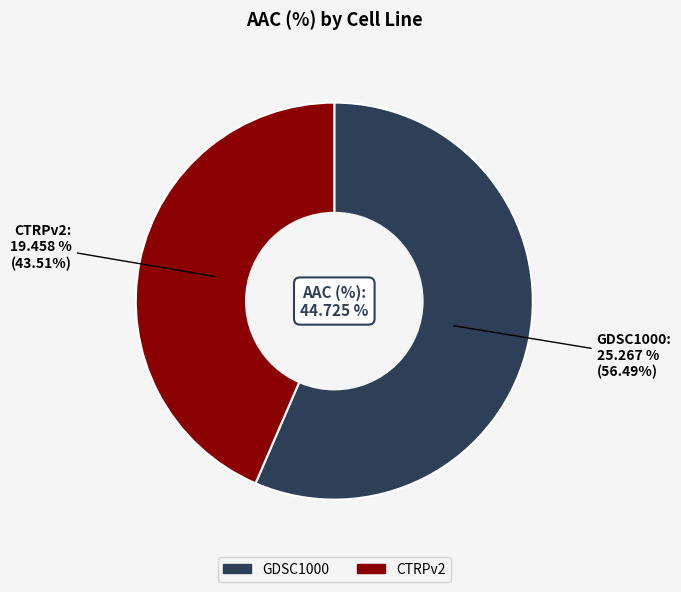

How many slices are in this pie chart?

2